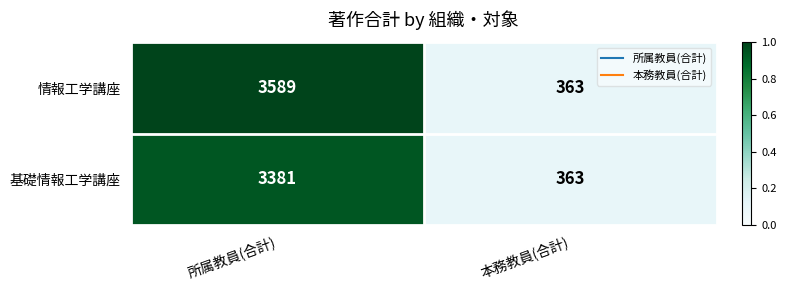

At which category is the sum across all series the highest?

所属教員(合計)